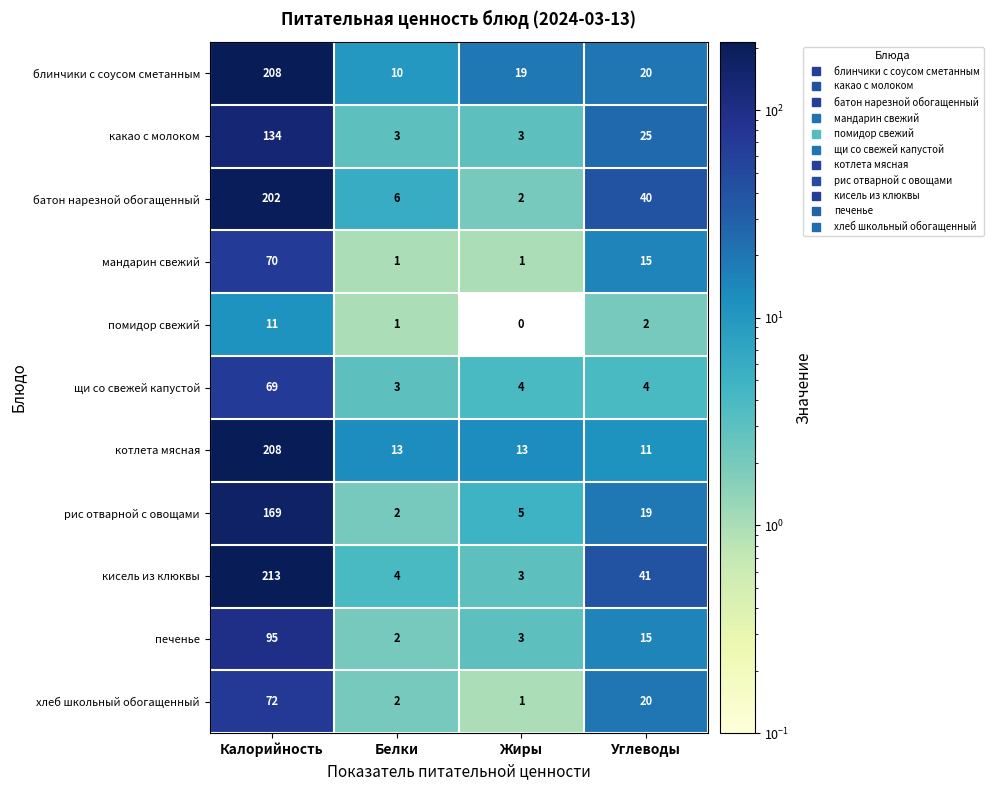

Which series has the largest total across all categories?

кисель из клюквы